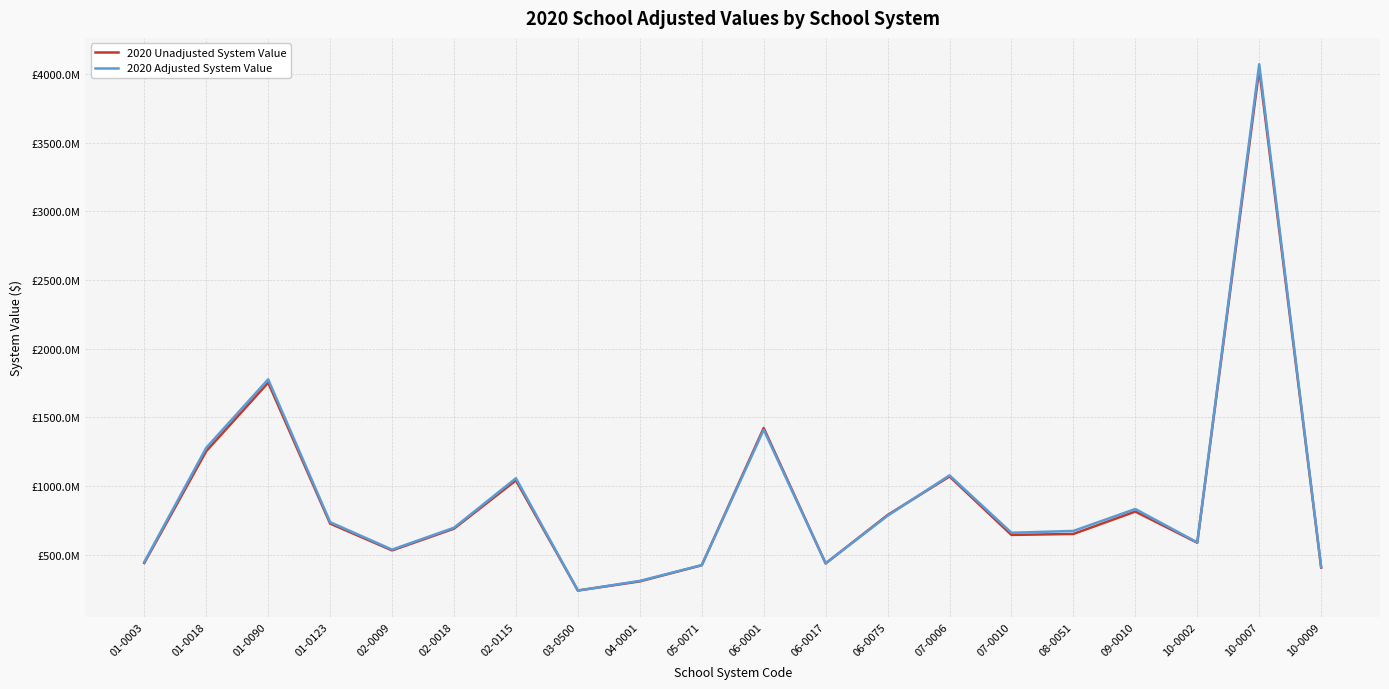

What is the total value across all series at 06-0001?

2831429950